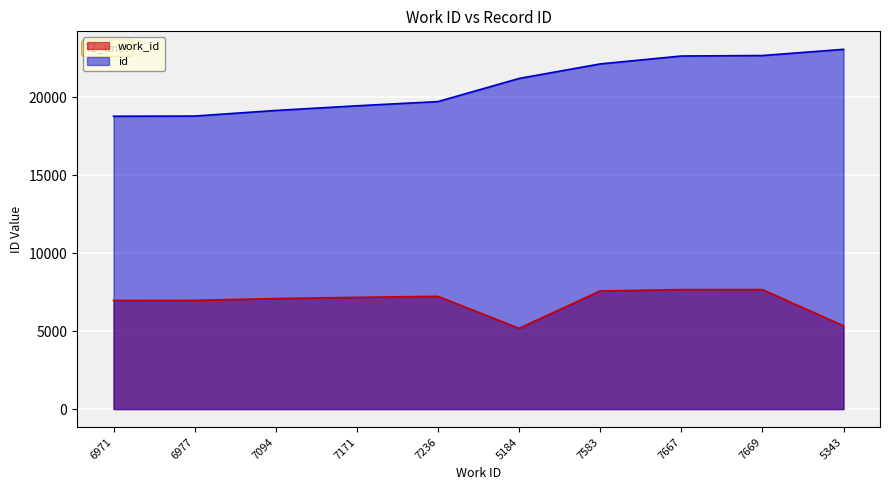

What is the smallest value displayed?

5184